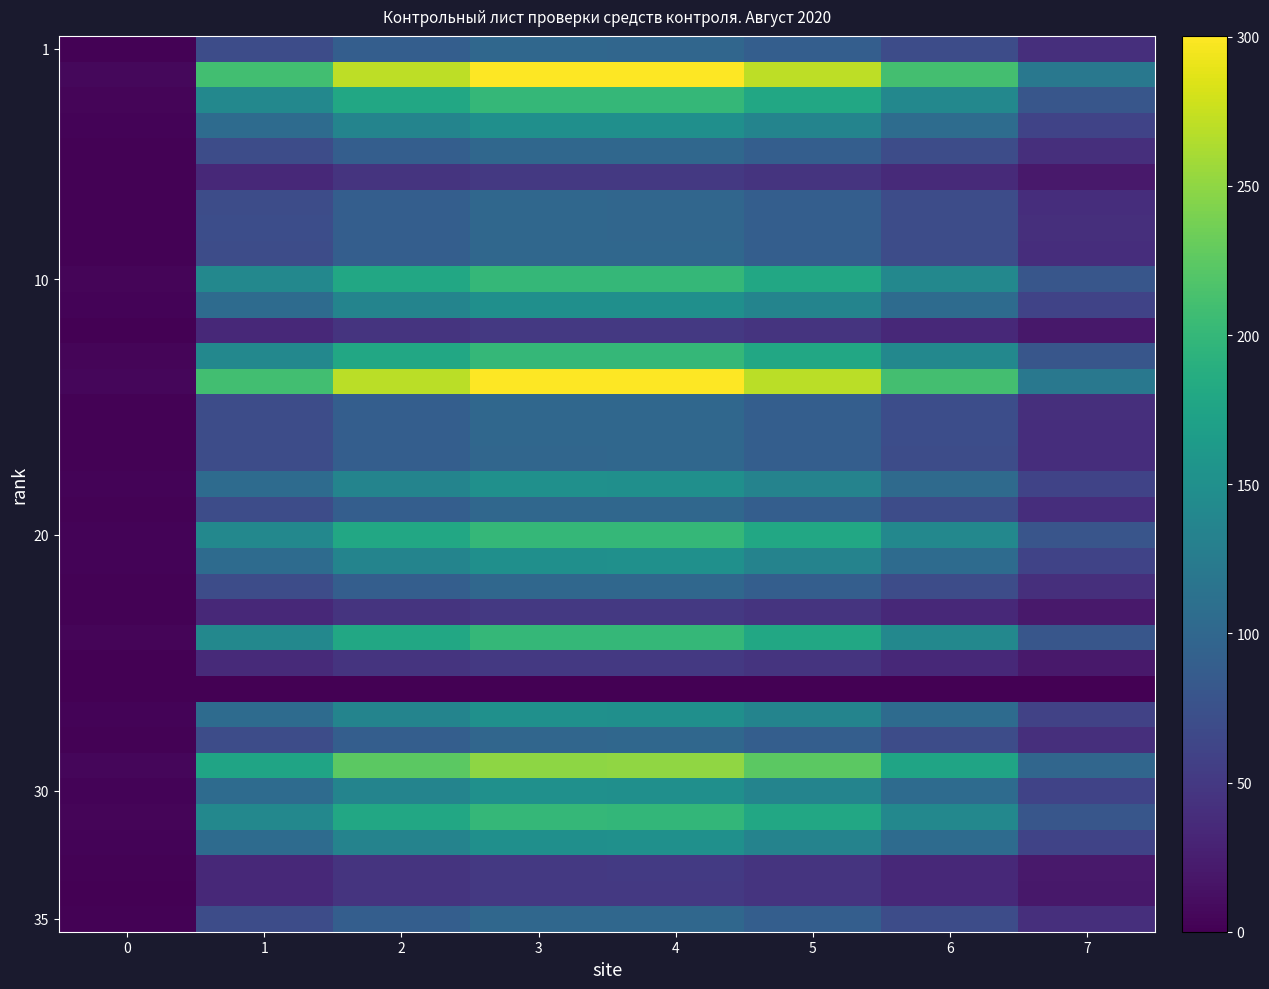

What is the difference between the highest and lowest values at 7?

120.1